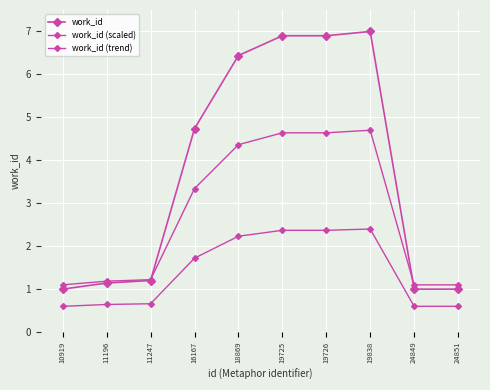

At which label is work_id closest to 4?

16167